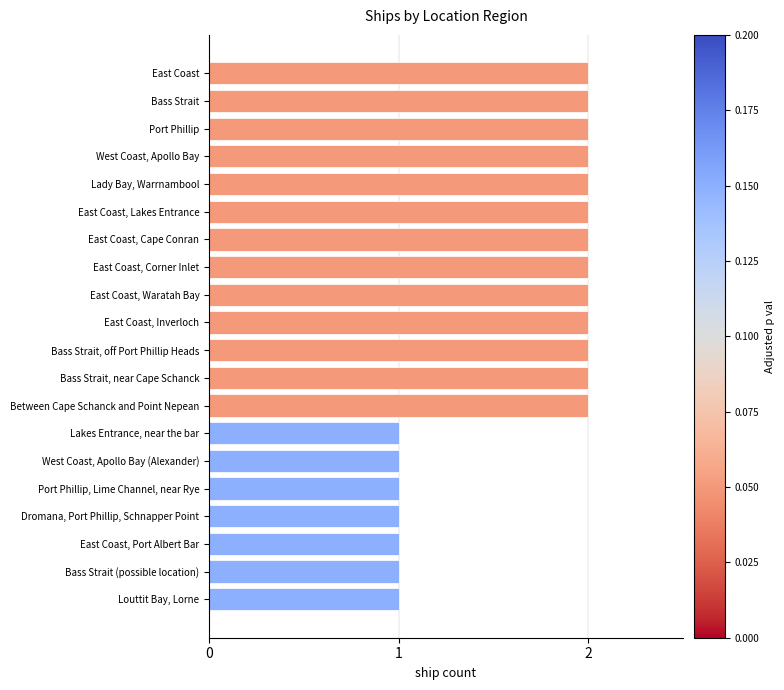

What is the sum of all values?

33